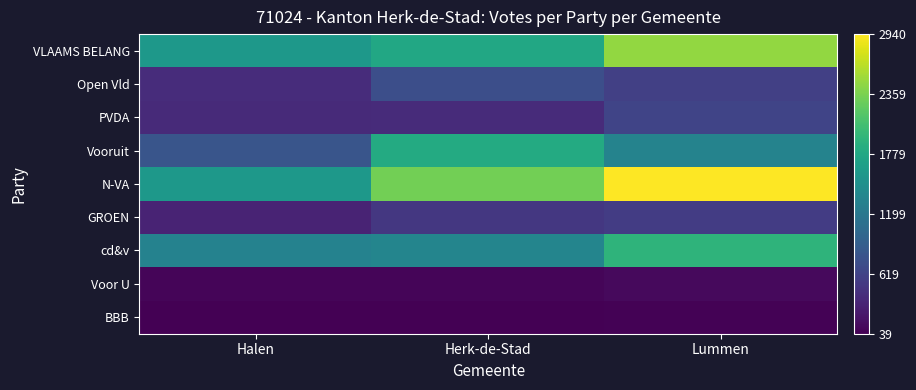

Which label corresponds to the largest value in the chart?

Lummen